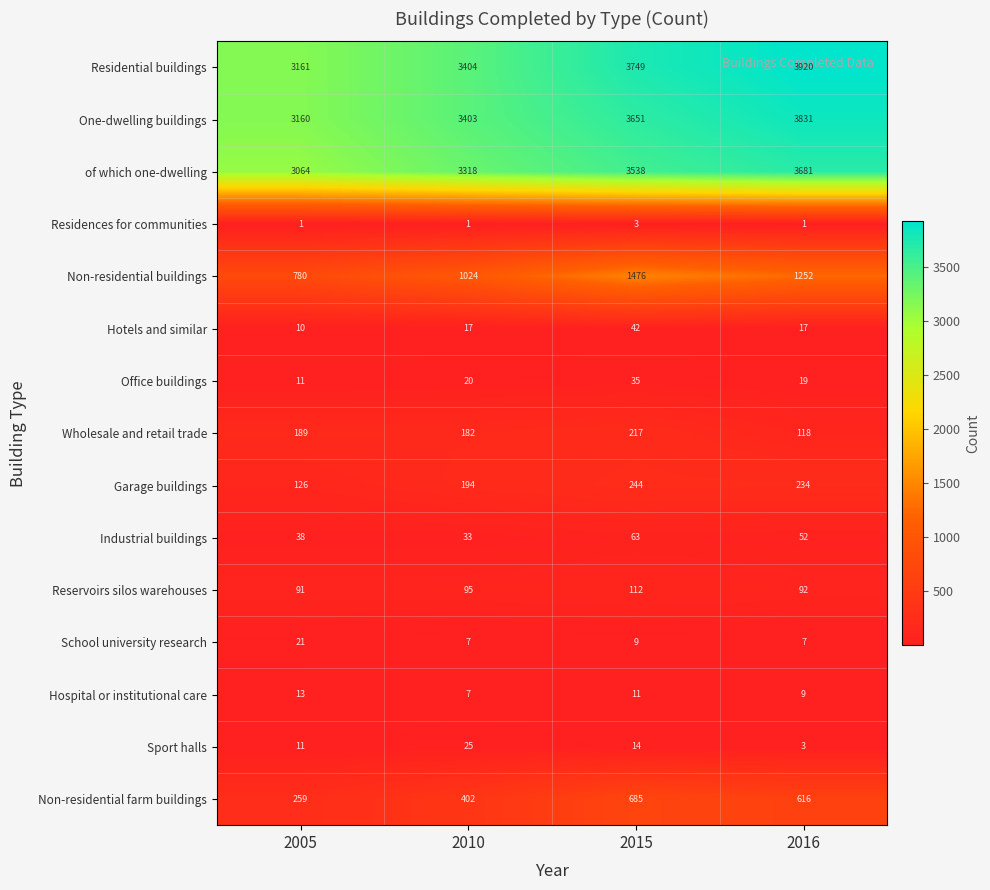

What value does the Non-residential farm buildings series have at 2016, to the nearest 50?

600